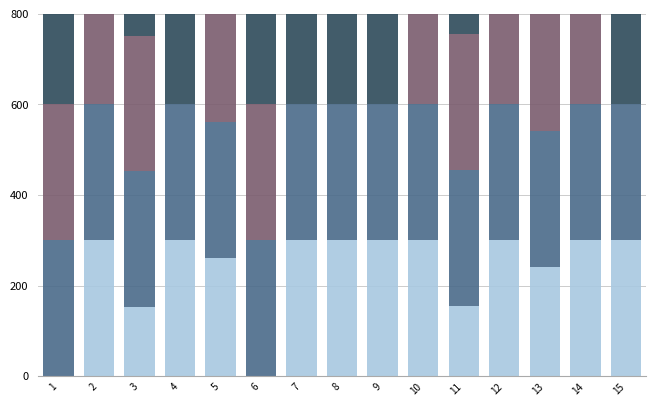

How many bars are there in each group?

6